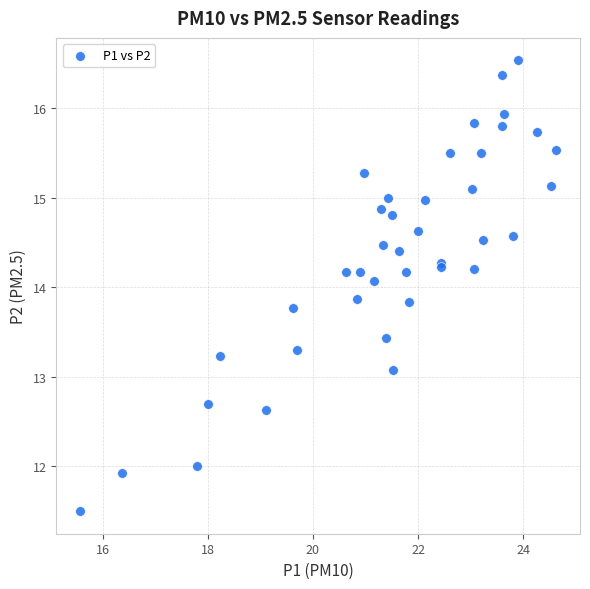

What Y value in the scatter plot is closest to 14?

14.1